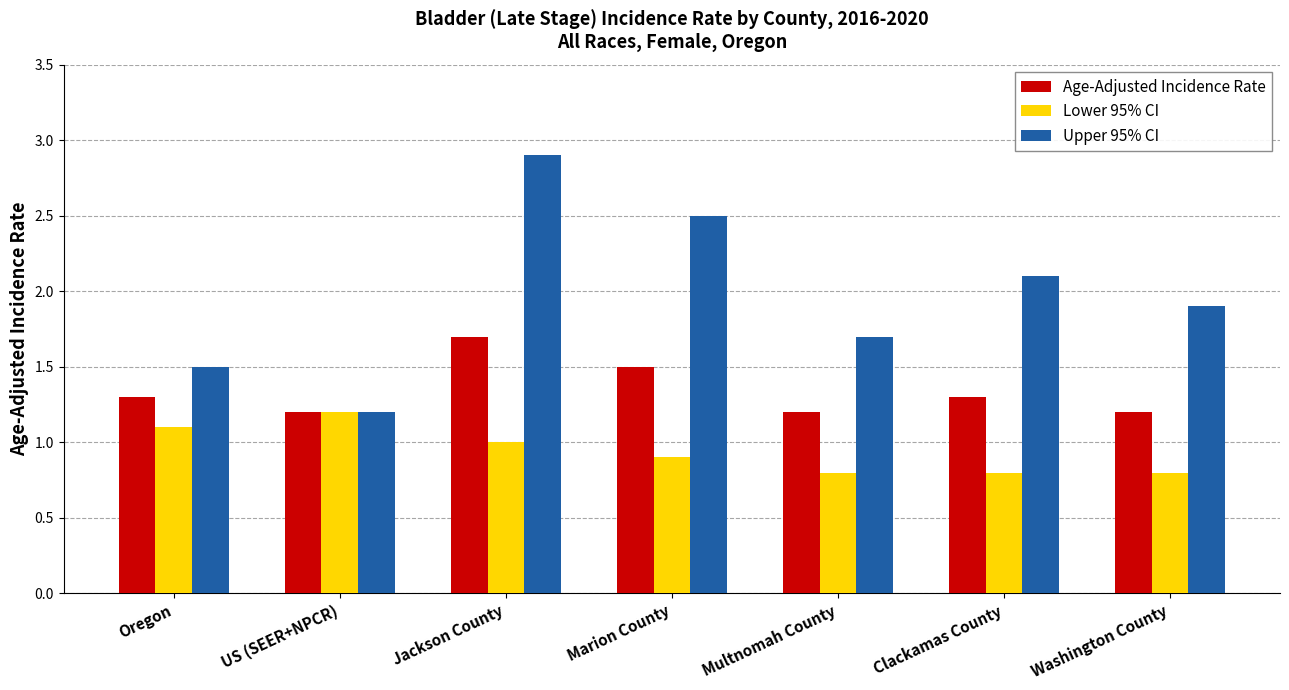

Between Jackson County and Marion County, which series saw the biggest shift?

Upper 95% CI